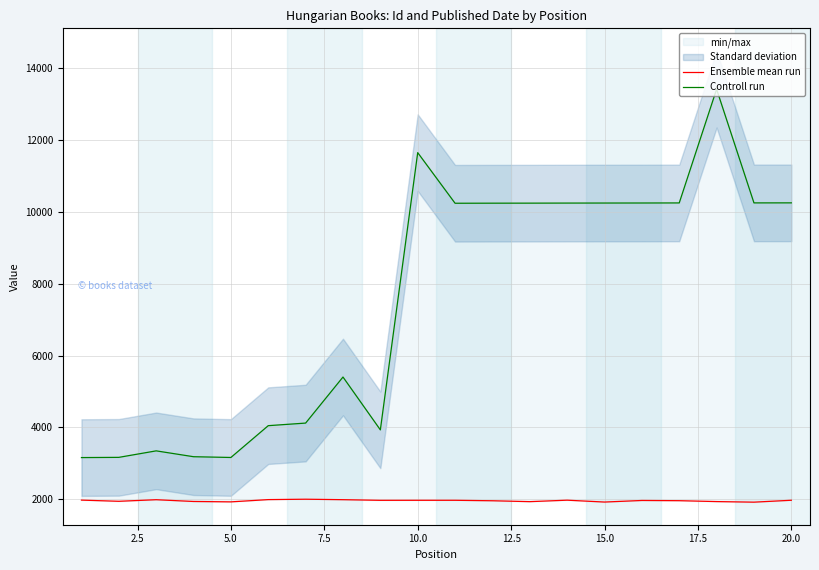

Is the value of Controll run at 22.5 greater than the value of Ensemble mean run at 16?

Yes